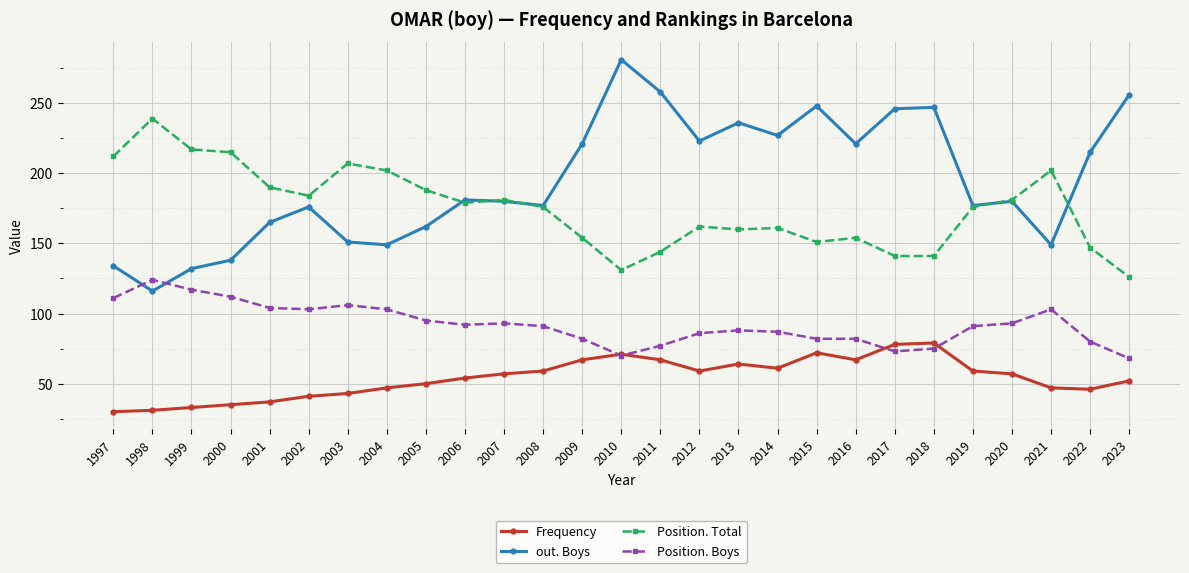

What is the total value across all series at 1999?

499